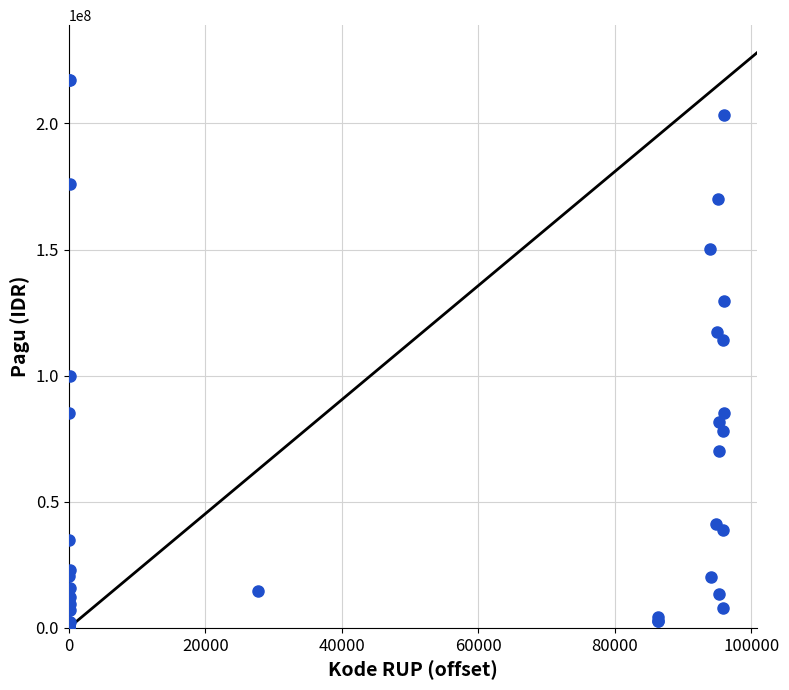

What Y value in the scatter plot is closest to 108830000?

114296000